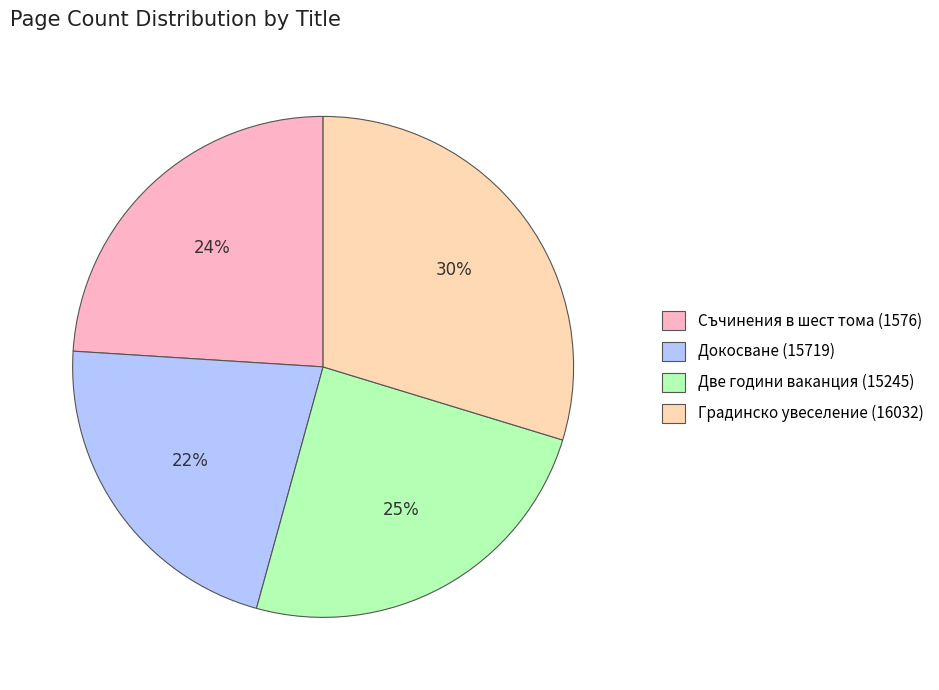

To the nearest percent, what is the combined percentage of Две години ваканция (15245) and Съчинения в шест тома (1576)?

49%